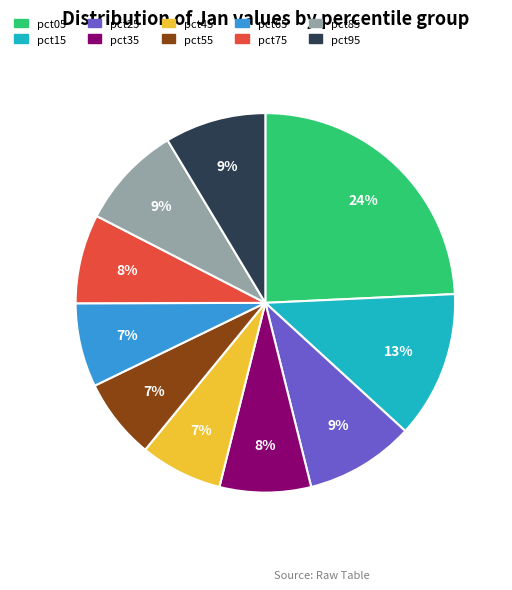

Between pct65 and pct05, which is larger?

pct05